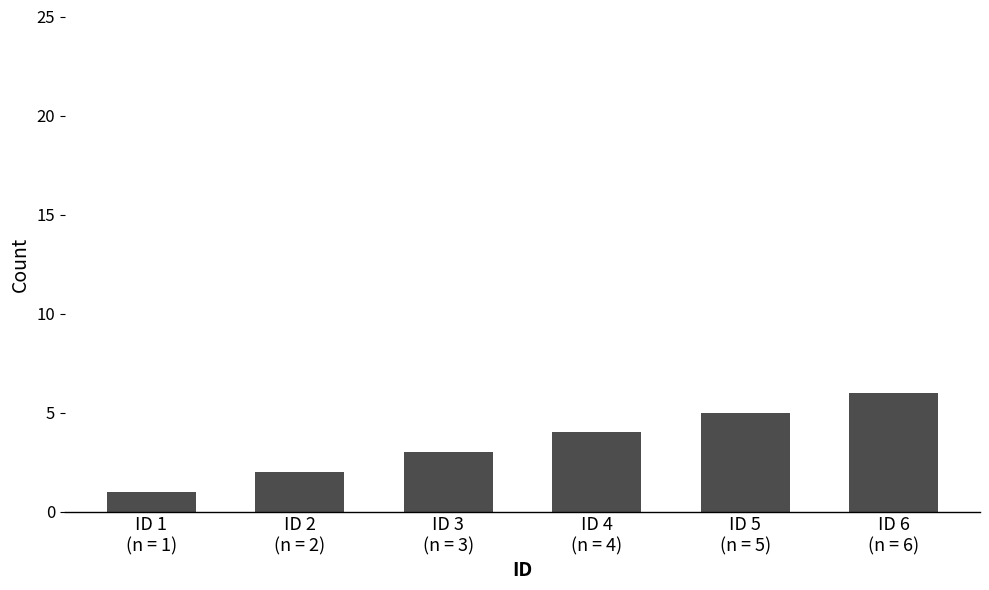

Reading left to right, what are all the values shown in this chart?

ID 1
(n = 1)=1	ID 2
(n = 2)=2	ID 3
(n = 3)=3	ID 4
(n = 4)=4	ID 5
(n = 5)=5	ID 6
(n = 6)=6